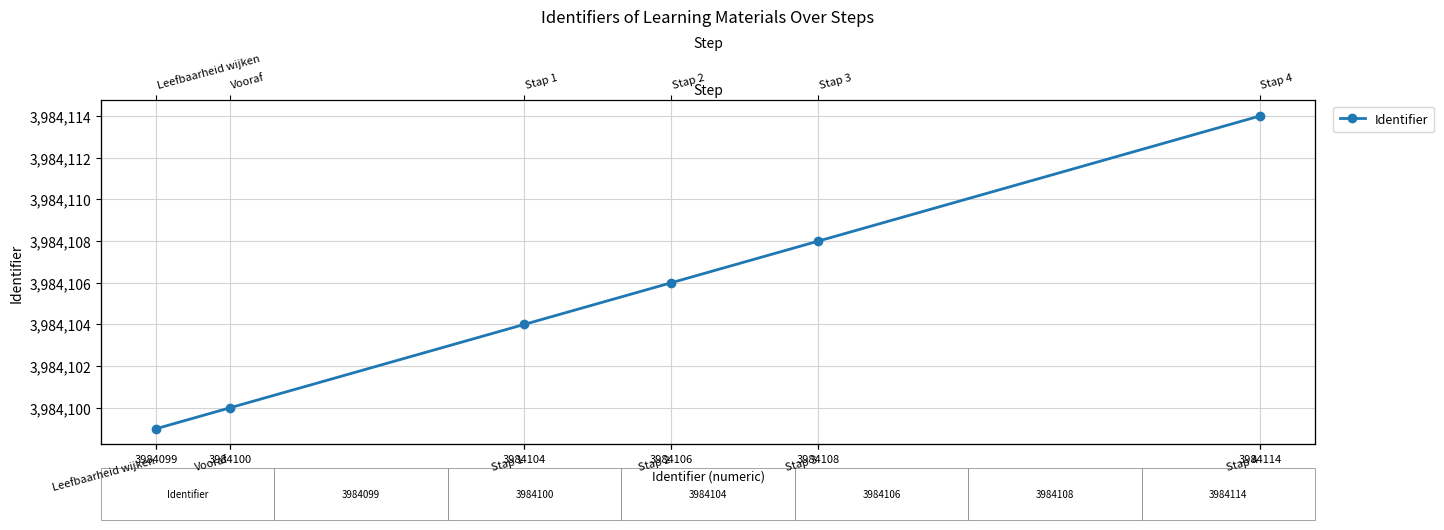

What is the difference between the second highest and second lowest values?

8